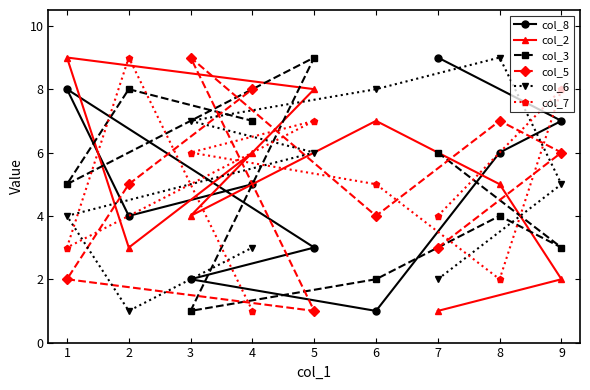

What is the total value across all series at 6?

27